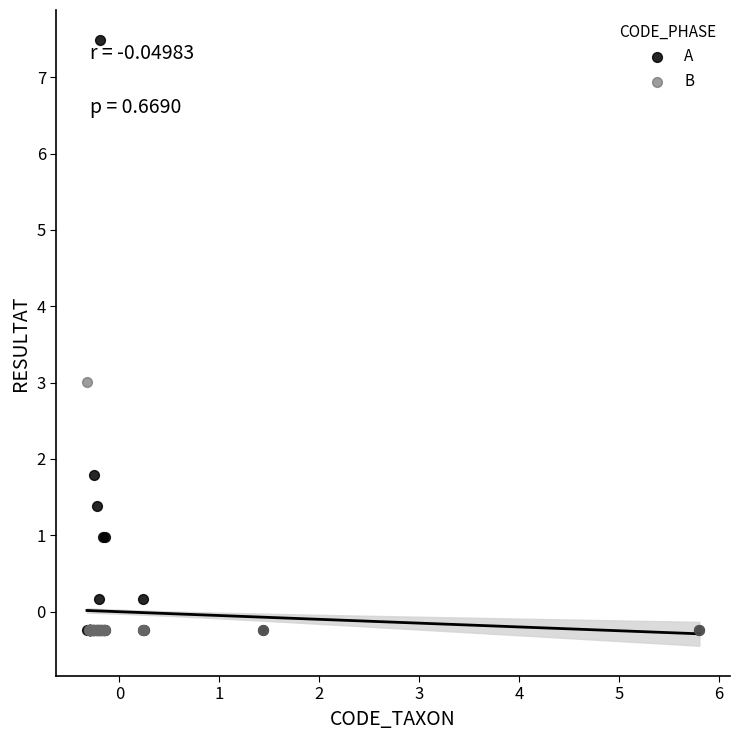

What are all the series names shown in the legend?

A, B